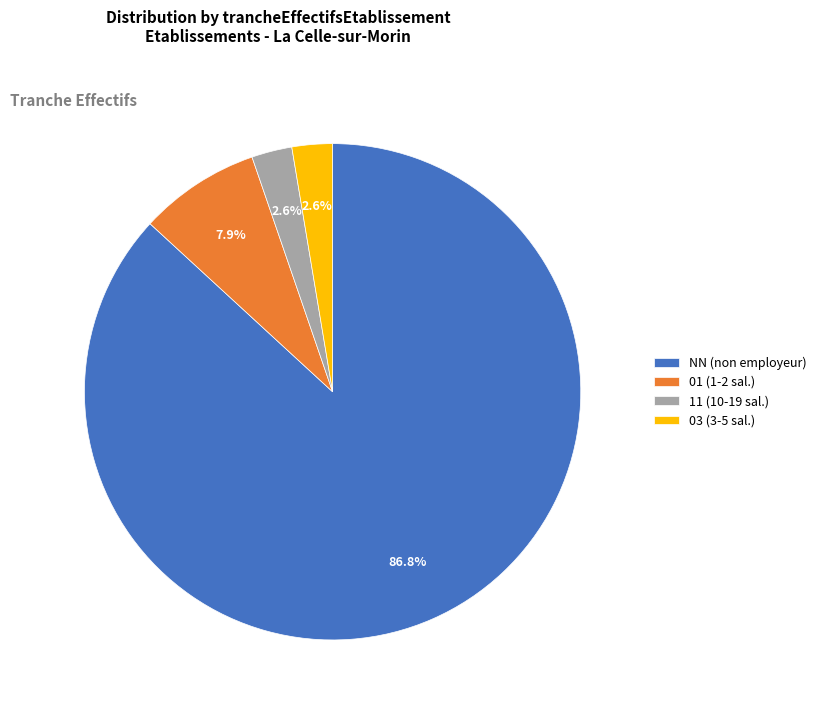

Between 11 (10-19 sal.) and 01 (1-2 sal.), which is larger?

01 (1-2 sal.)